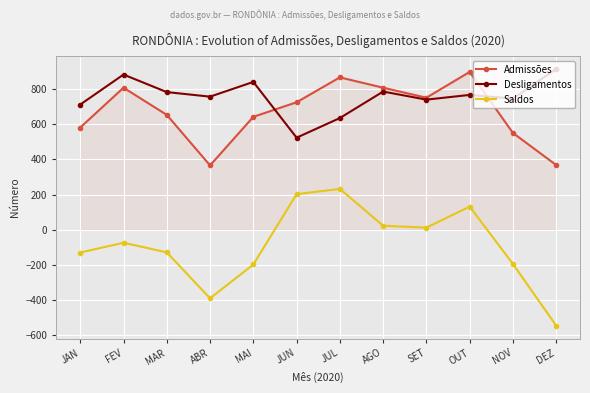

What is the approximate value of Admissões at OUT, to the nearest 100?

900